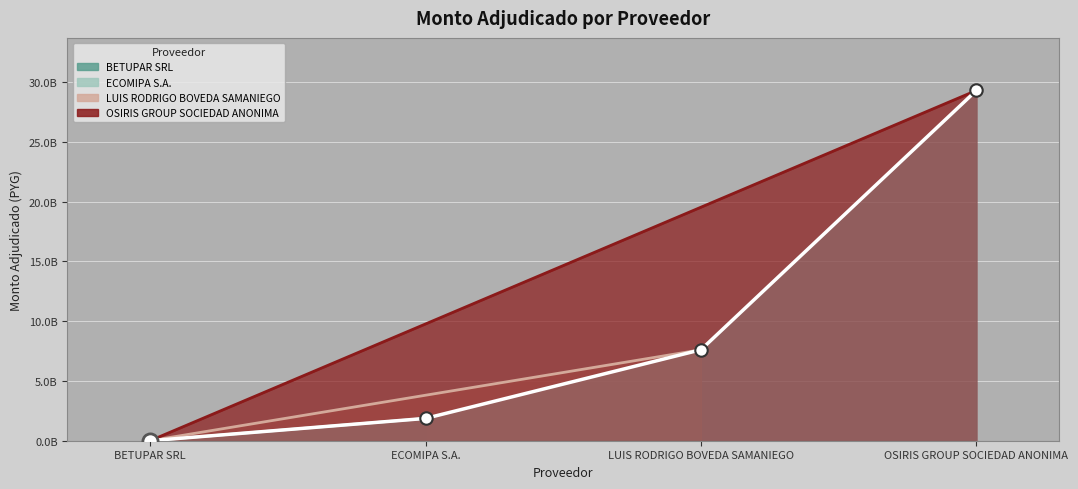

Which has a higher value, OSIRIS GROUP SOCIEDAD ANONIMA or BETUPAR SRL?

OSIRIS GROUP SOCIEDAD ANONIMA